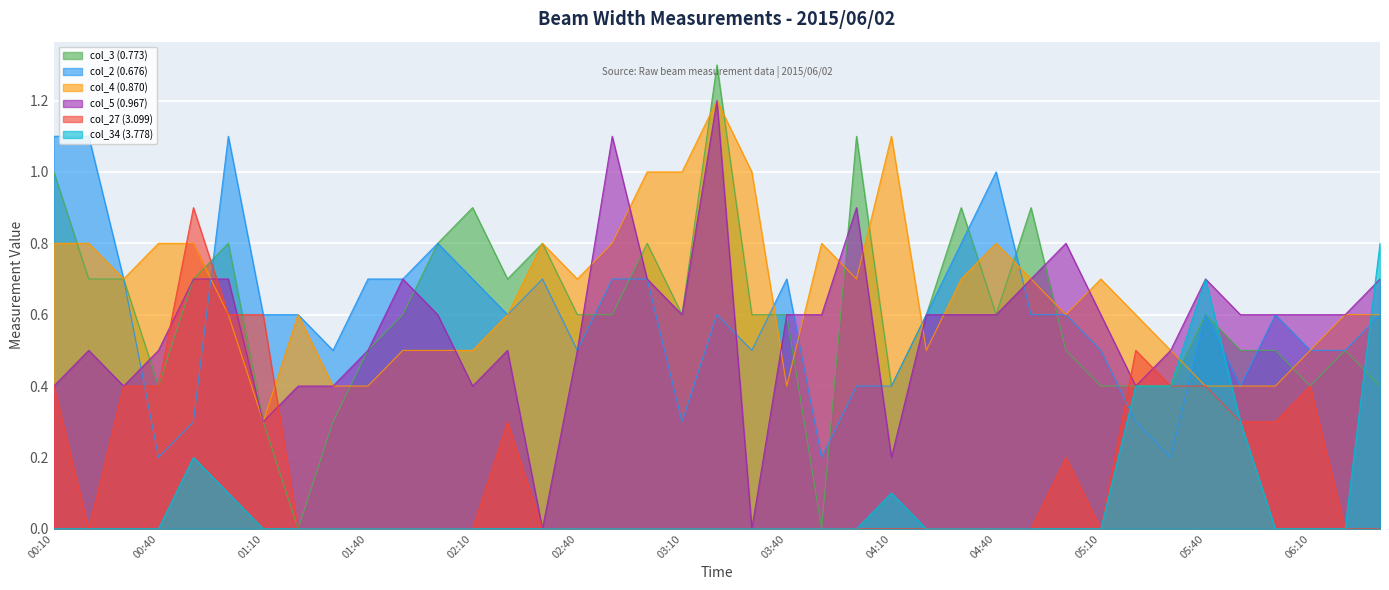

Is it true that col_5 (0.967) equals 0.5 at 02:40?

True